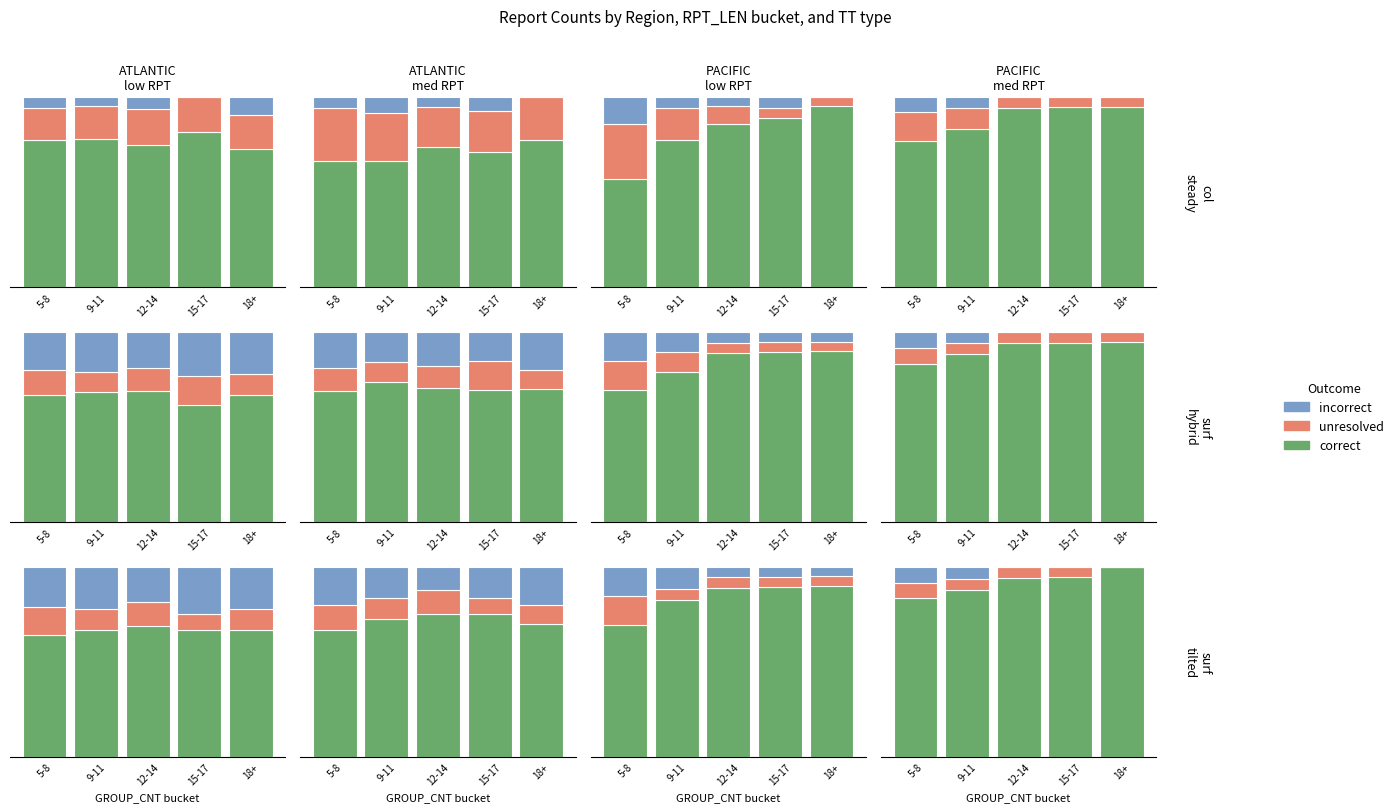

Which category has the highest value in the unresolved series?

5-8